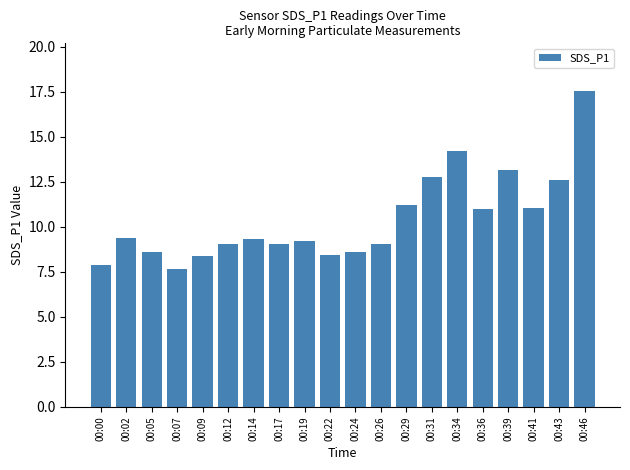

What is the smallest value displayed?

7.6